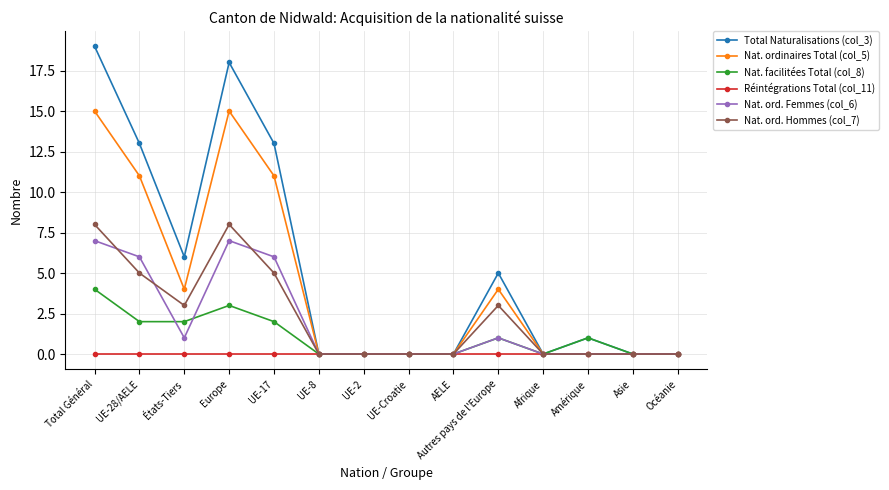

At how many categories does at least one series exceed 3?

6